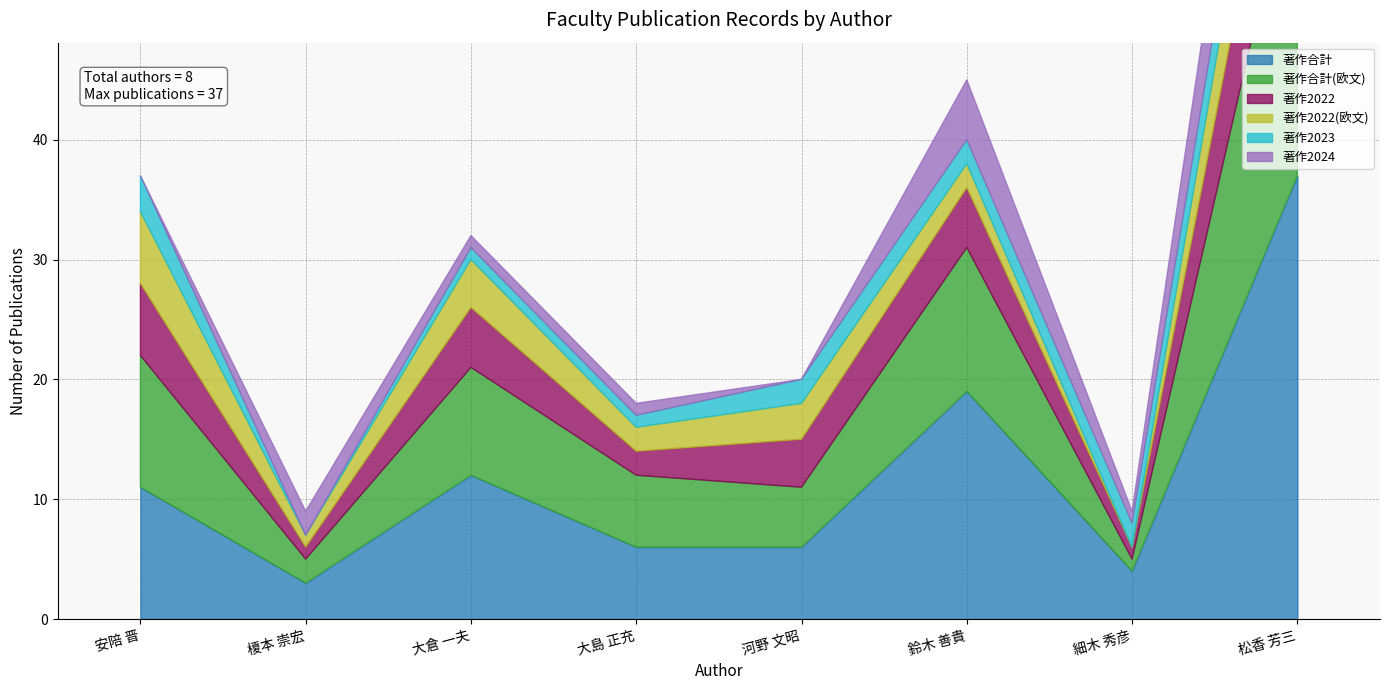

What is the maximum value shown in the chart?

37